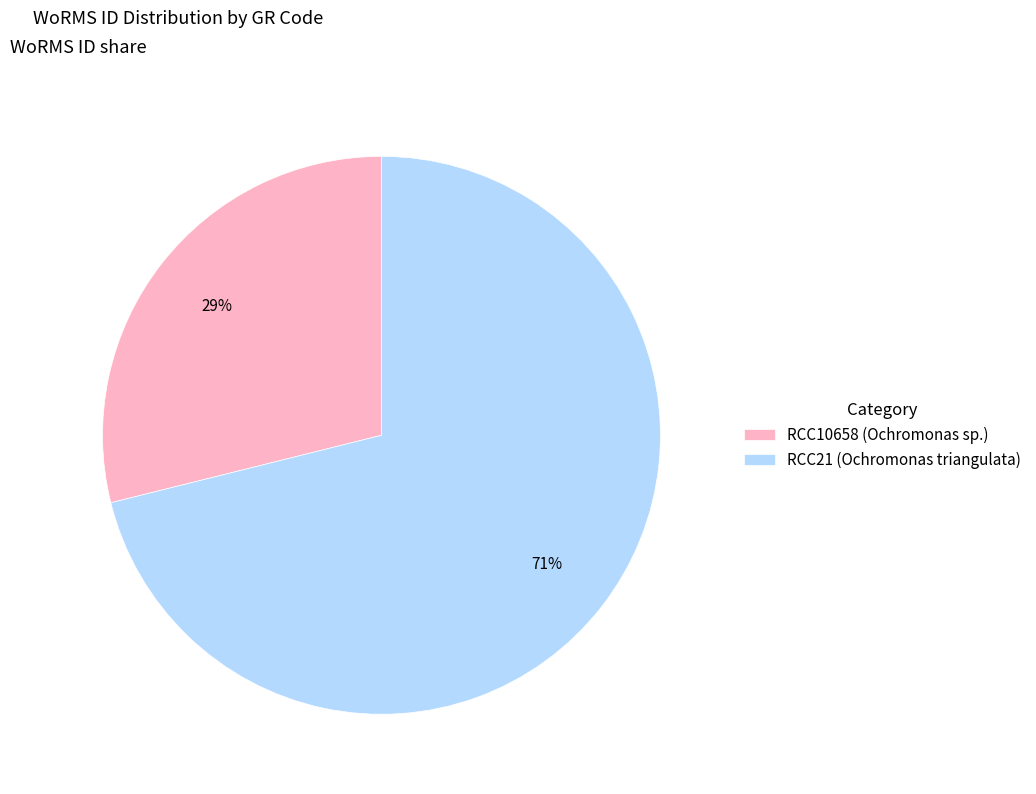

What percentage is the RCC10658 (Ochromonas sp.) slice, to the nearest percent?

29%